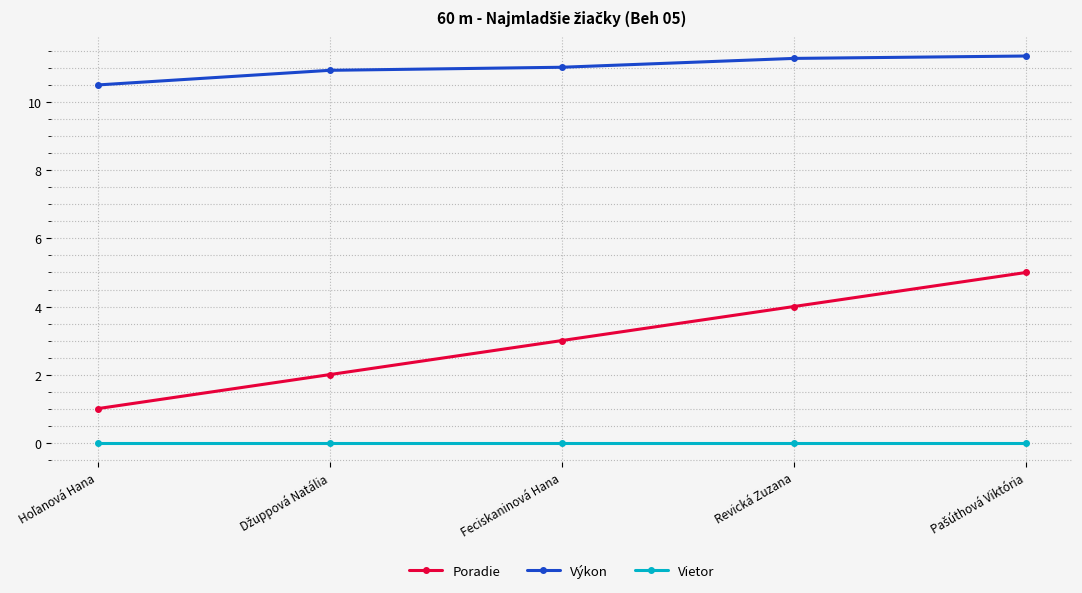

What is the difference between the highest and lowest values at Revická Zuzana?

11.3